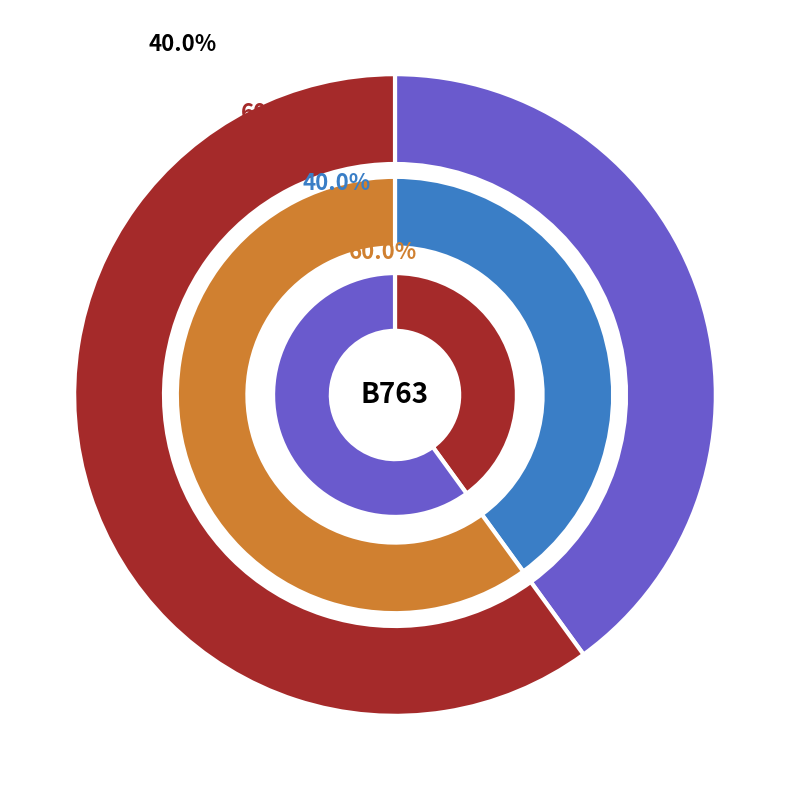

What percentage do DHK978 and DHK974 together represent?

100.0%